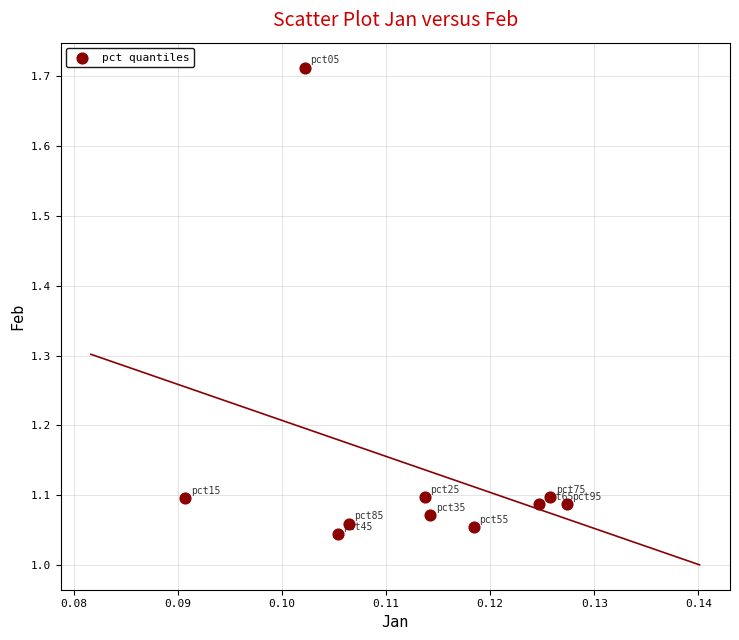

What is the range of Y values (max minus min)?

0.7